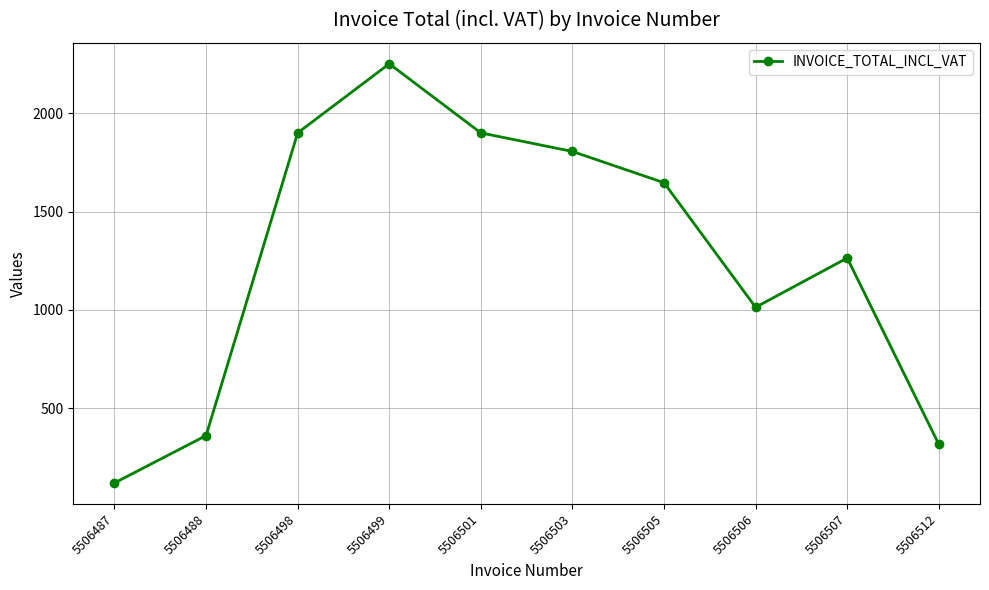

What is the greatest value displayed?

2251.9